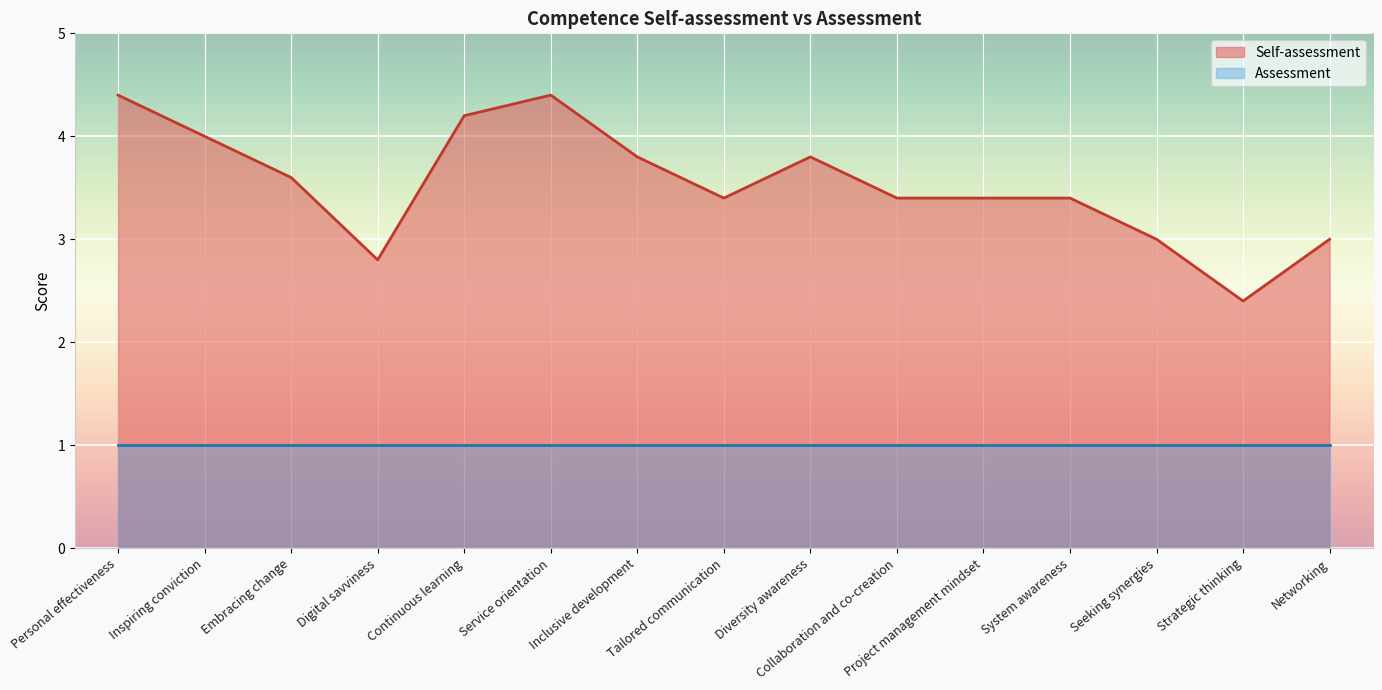

Read the value at Tailored communication.

3.4